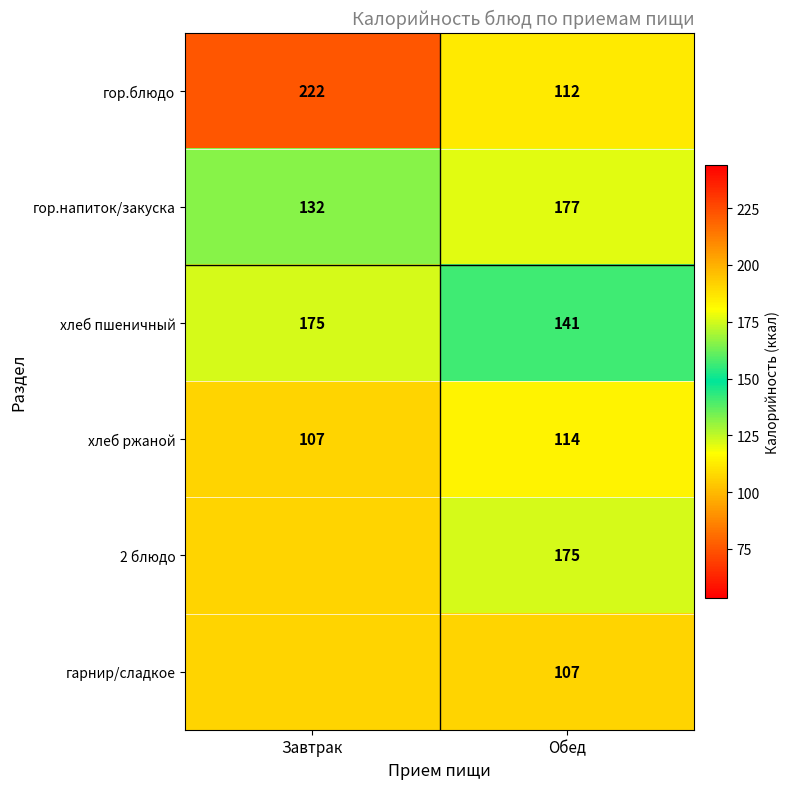

What is the greatest value displayed?

222.0